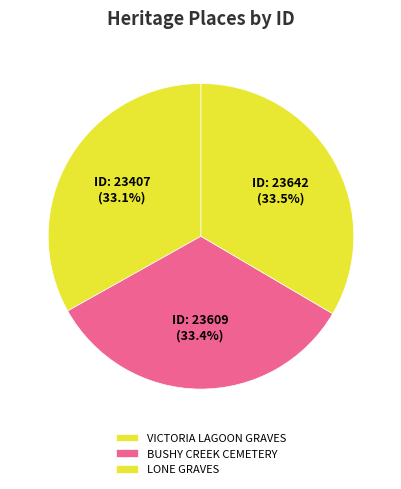

To the nearest percent, what is the average slice percentage?

33%